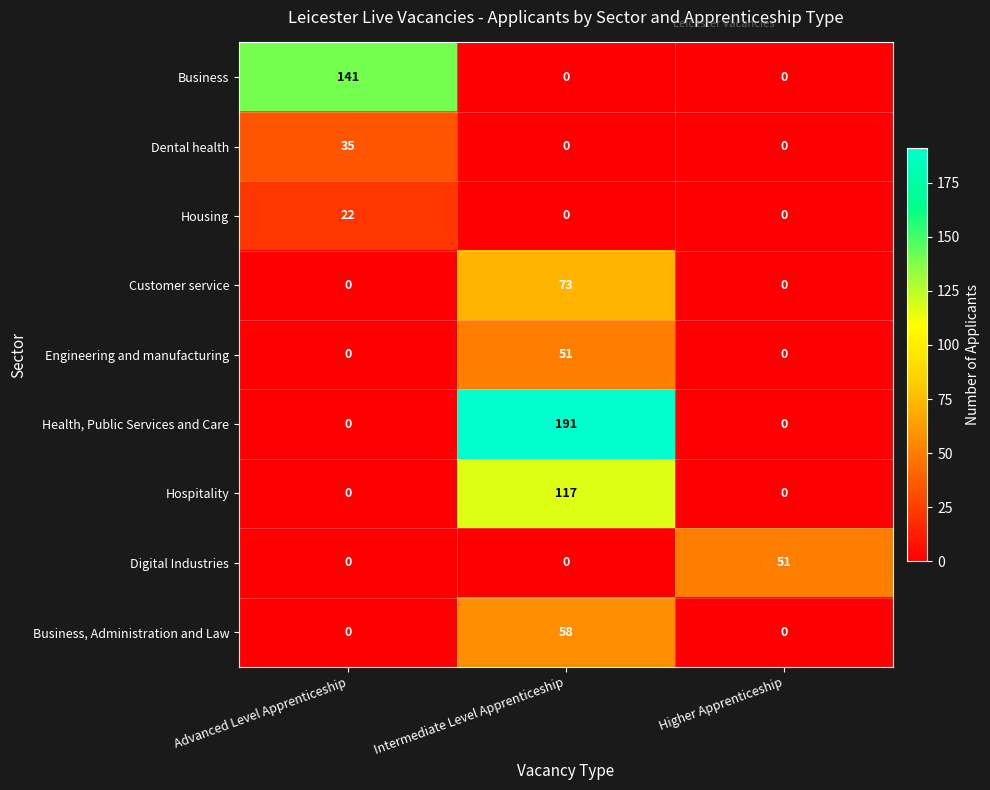

True or false: Hospitality has a value of 199 at Intermediate Level Apprenticeship.

False